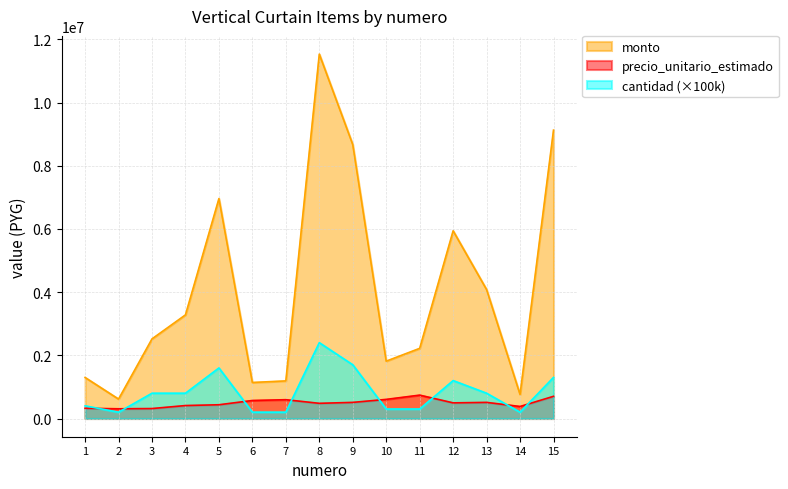

At which category does the chart reach its minimum across all series?

2